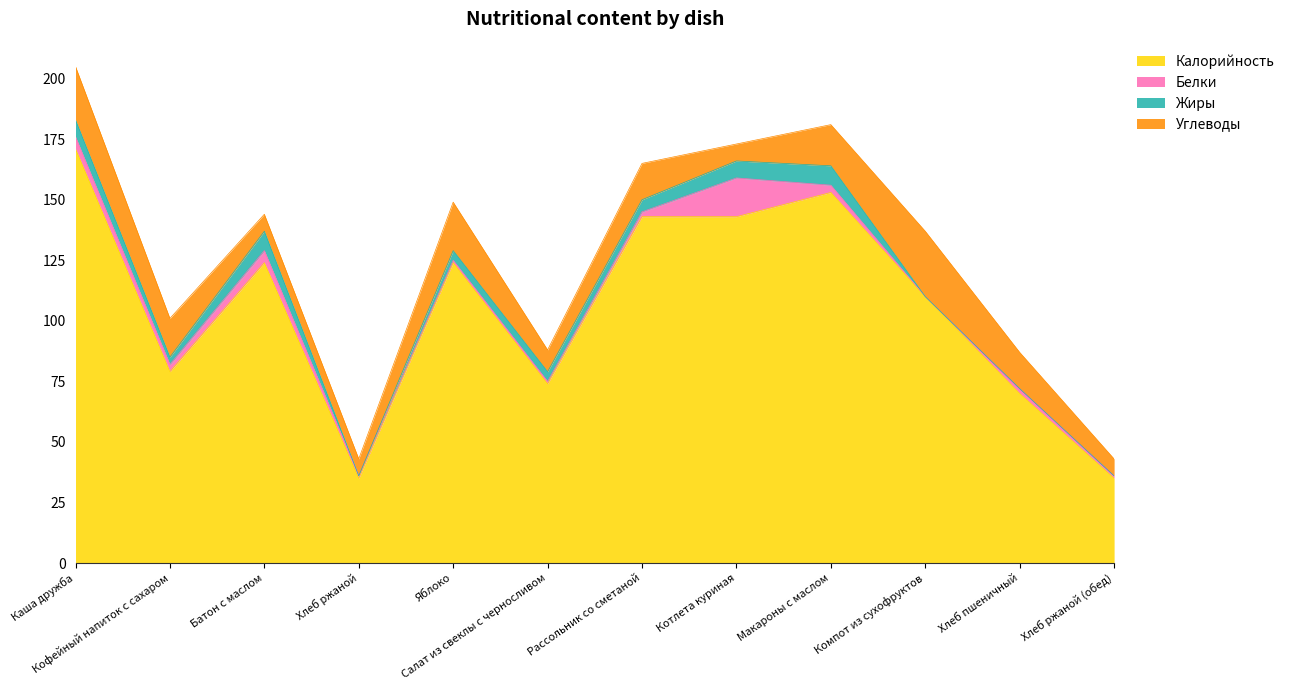

At which label does Белки first exceed 2?

Каша дружба